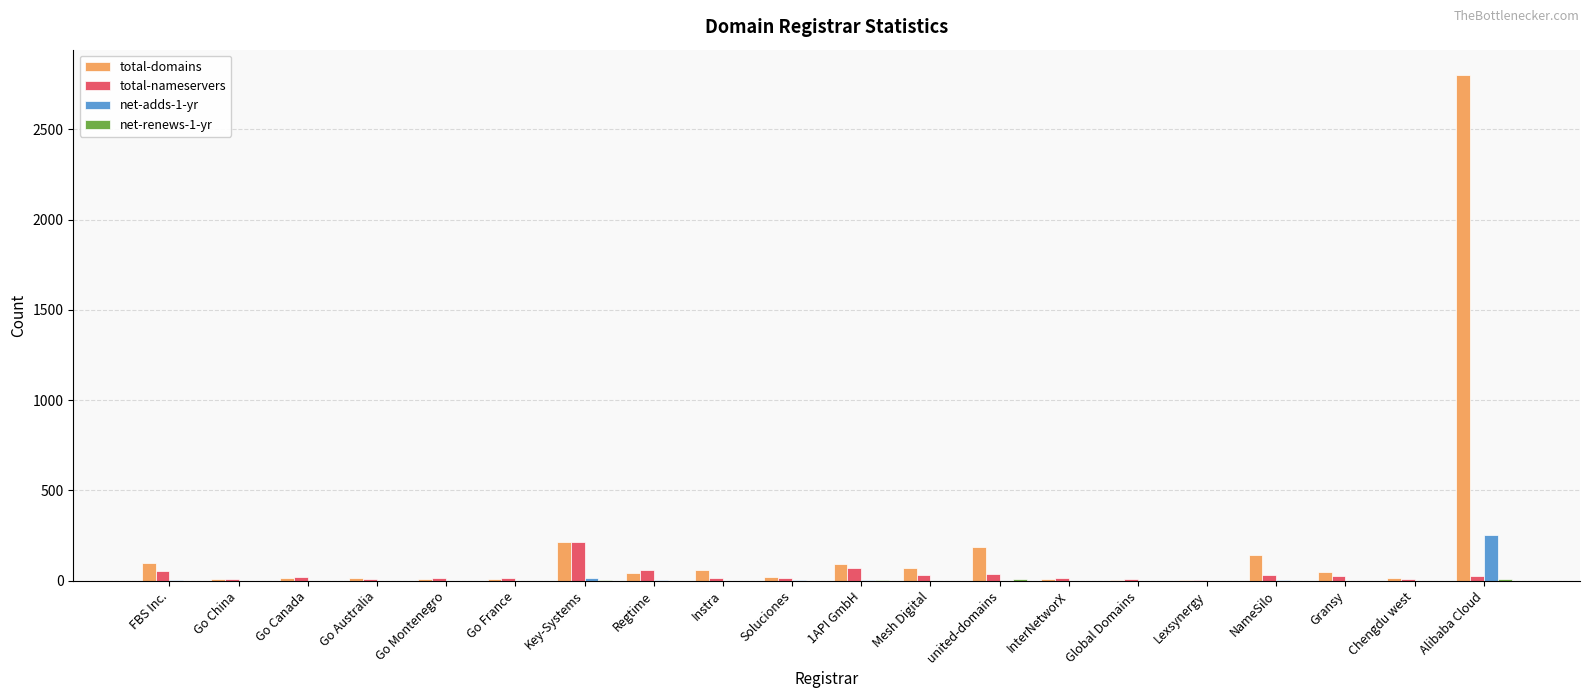

The value of total-domains at NameSilo is 145. True or false?

True